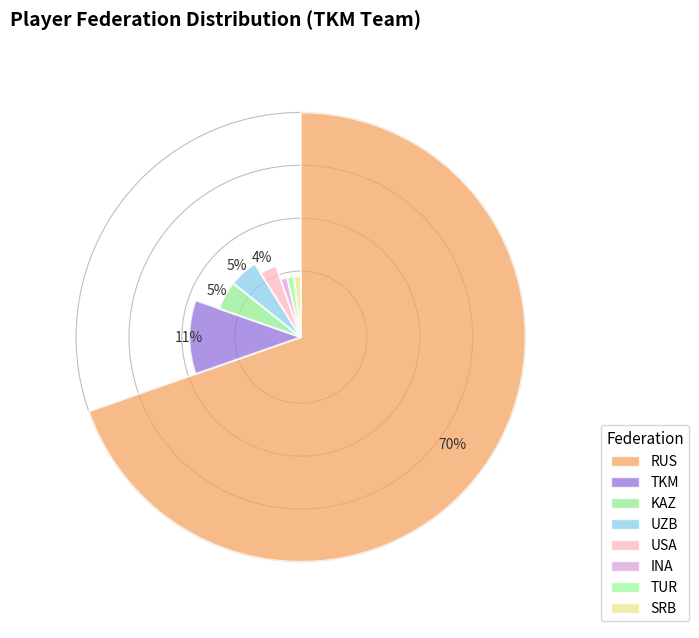

Which category accounts for the majority?

RUS